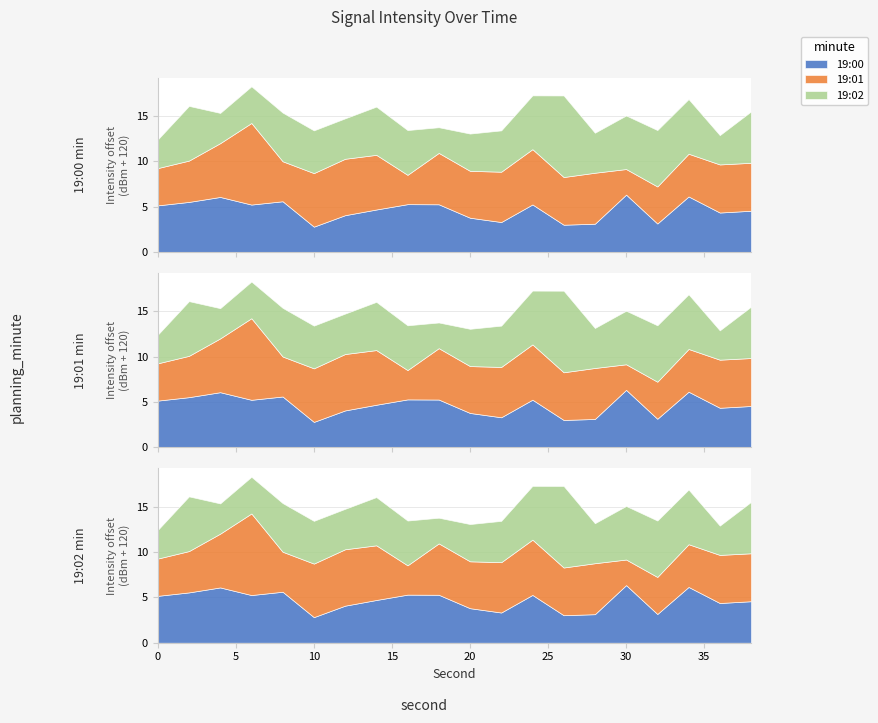

Is it true that 19:02 equals -116.8 at 0?

True